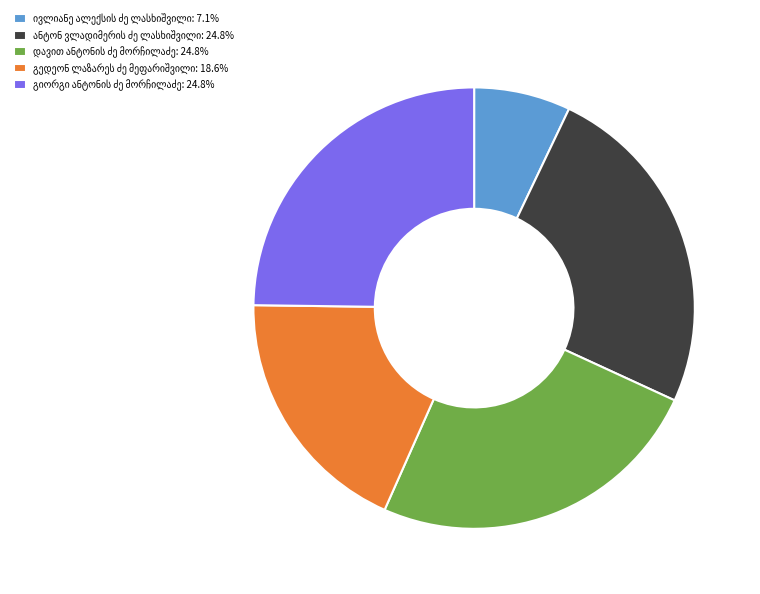

Is there a majority slice in this chart?

No